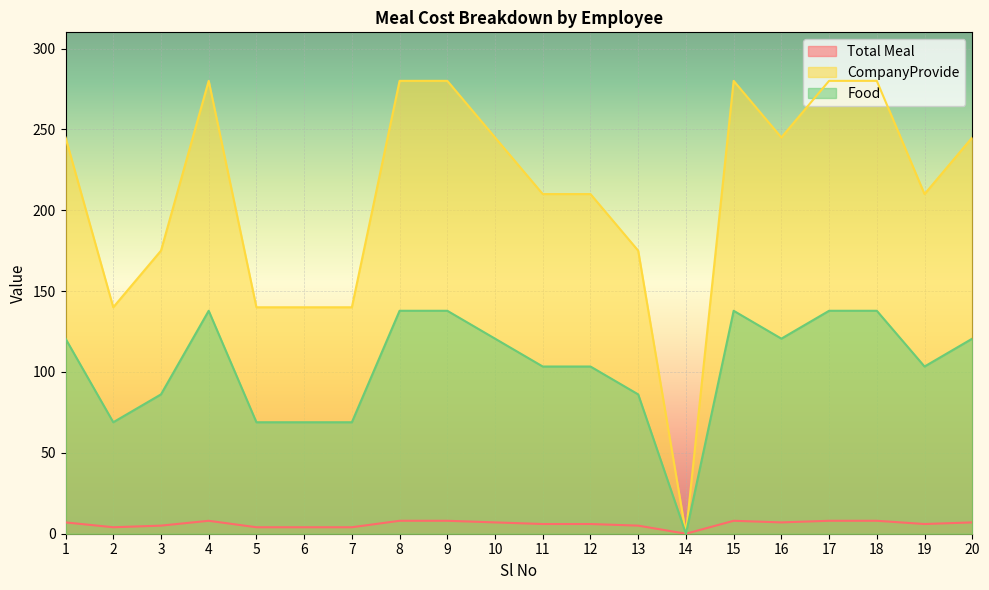

The value of Food at 14 is 90.7. True or false?

False